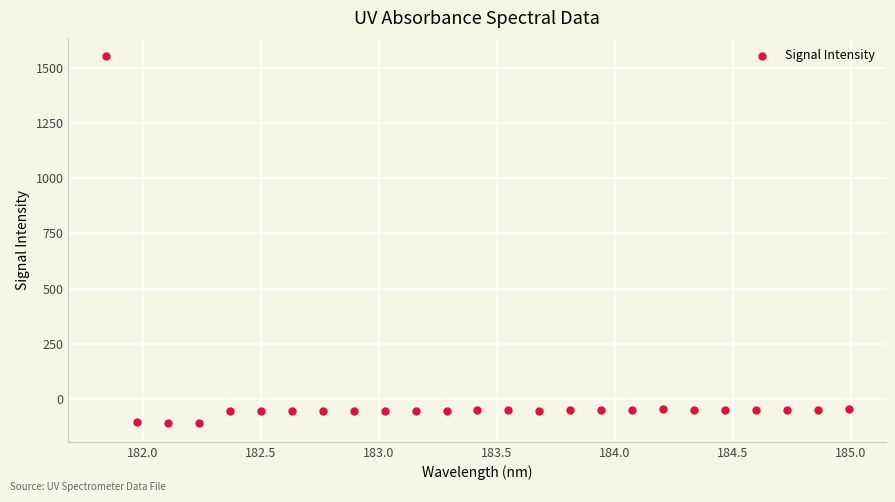

What is the range of X values (max minus min)?

3.1